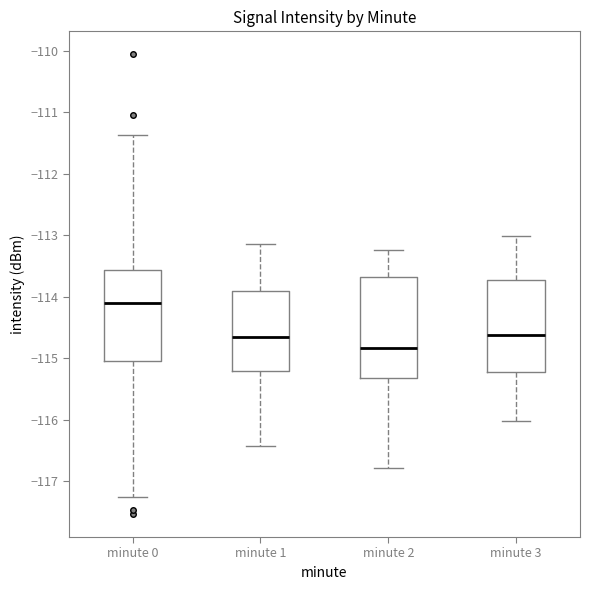

Which box is the tallest, from its lower edge to its upper edge?

minute 2